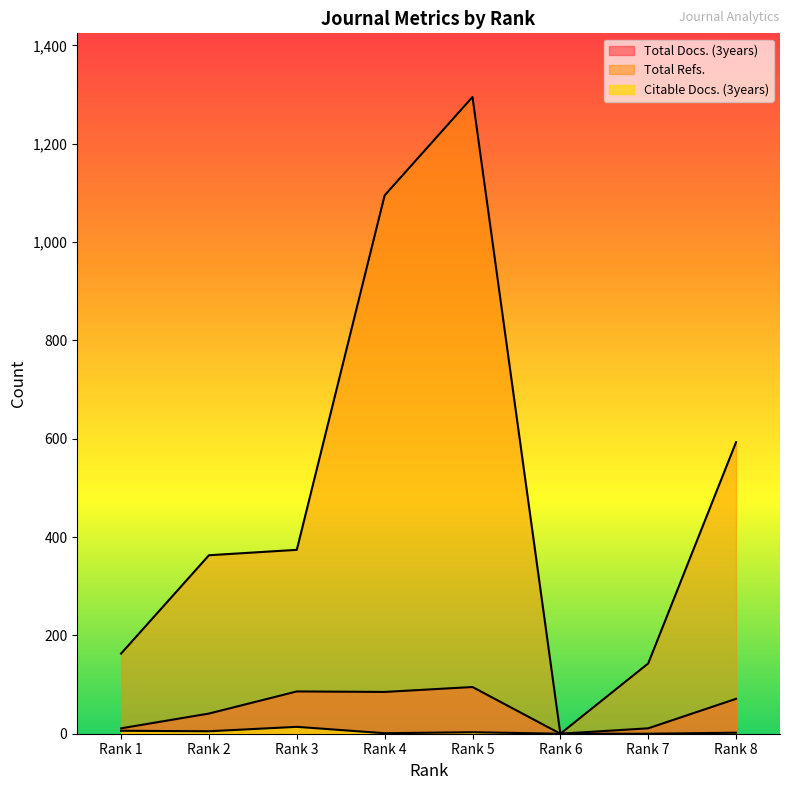

What is the value of the Total Refs. point at the 7th from the left?

143